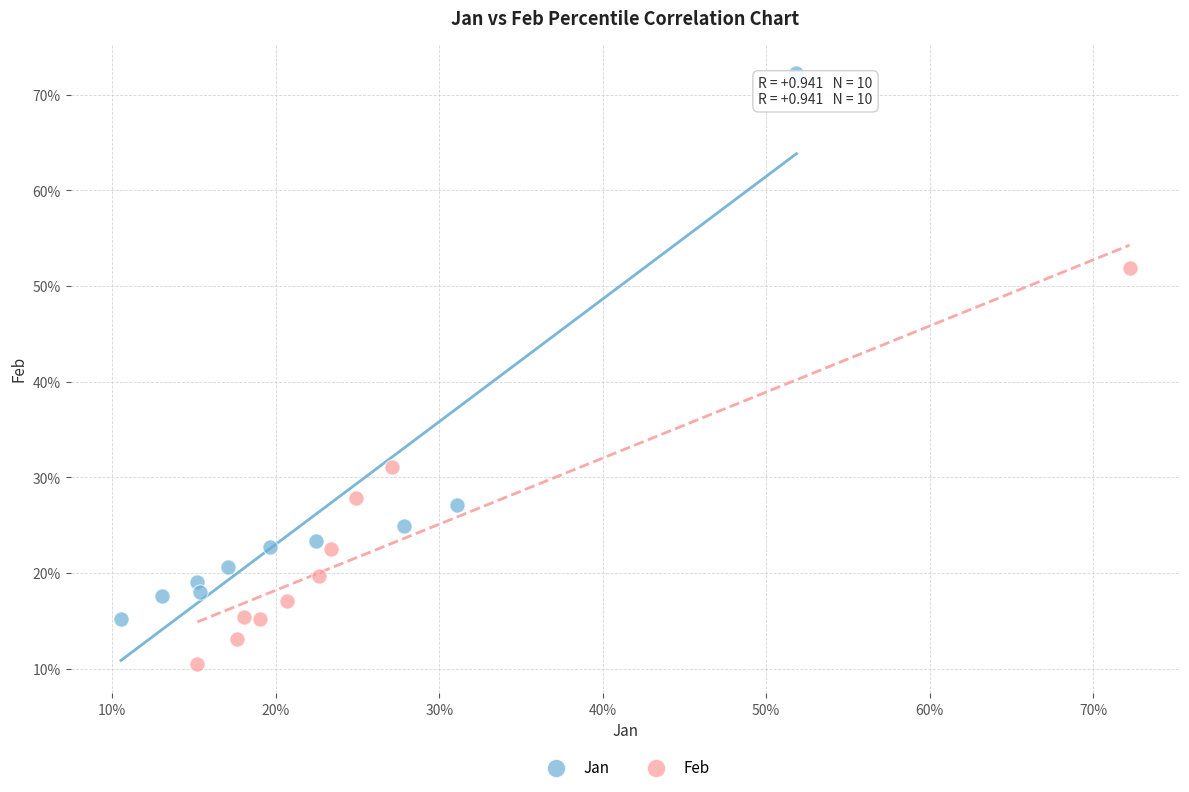

What are all the series names shown in the legend?

Jan, Feb